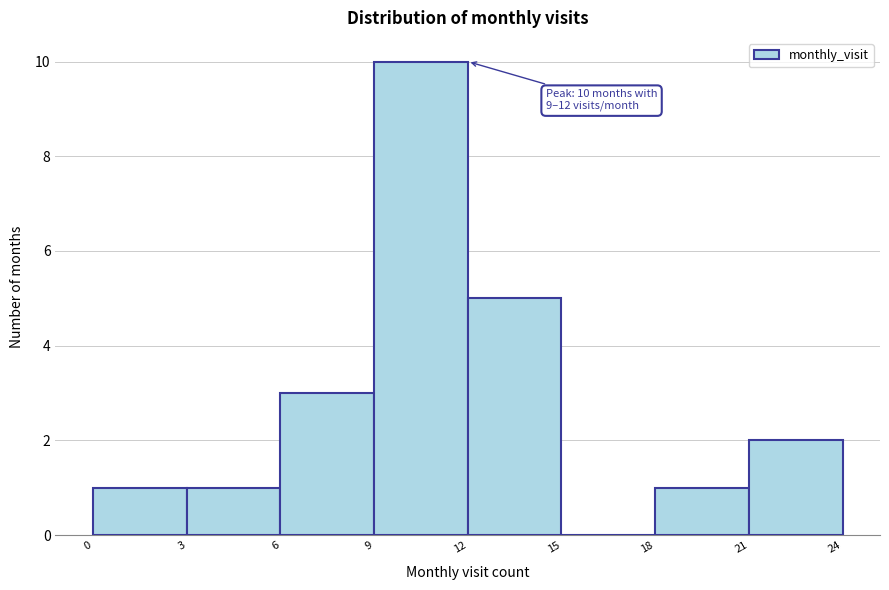

Over which range of the x-axis is the bar tallest?

9 to 12